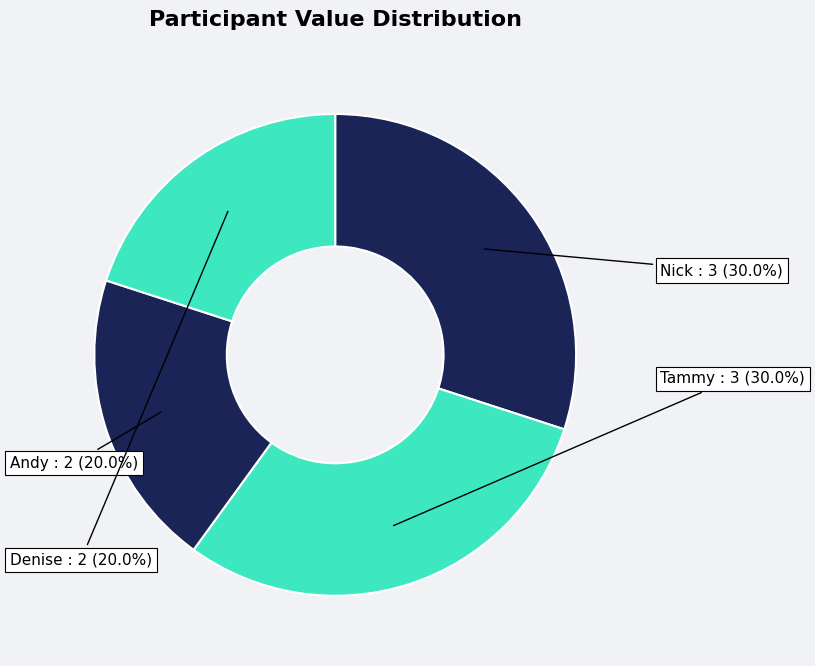

To the nearest percent, what percentage of the pie is Tammy?

30%